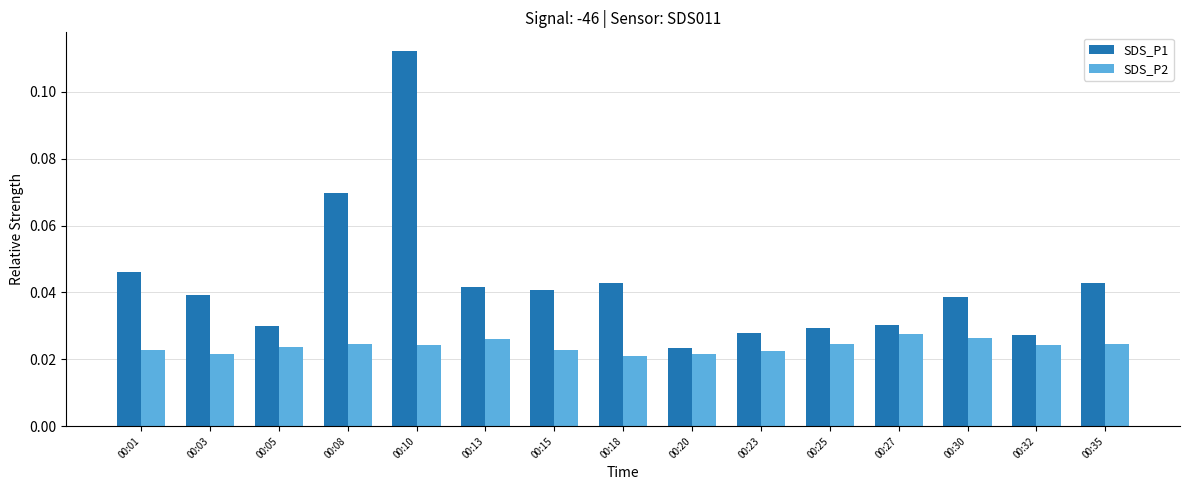

Which label corresponds to the largest value in the chart?

00:10